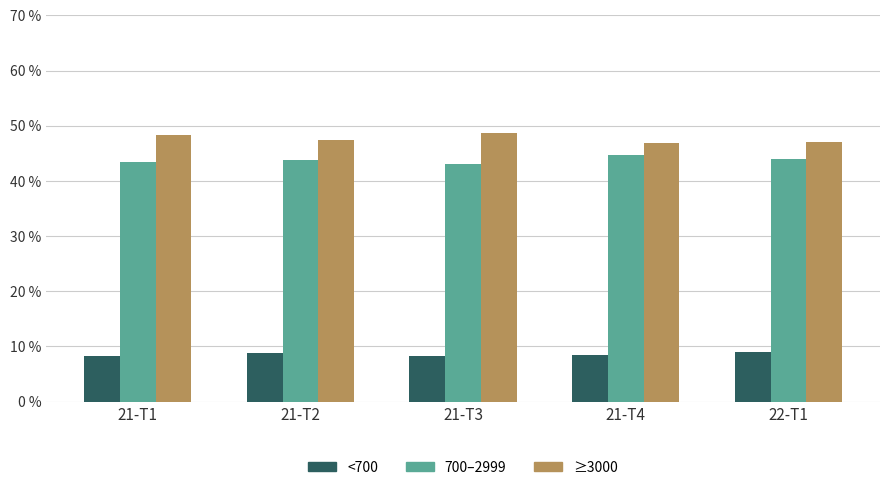

What is the smallest value displayed?

8.3